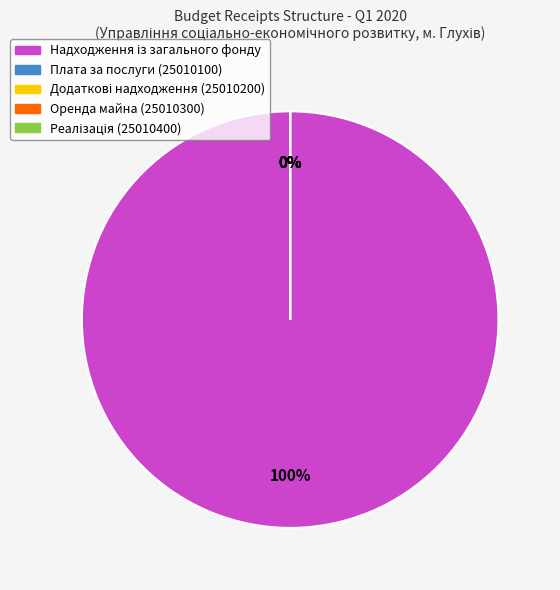

Which slice is the smallest?

Надходження коштів із спеціального фонду